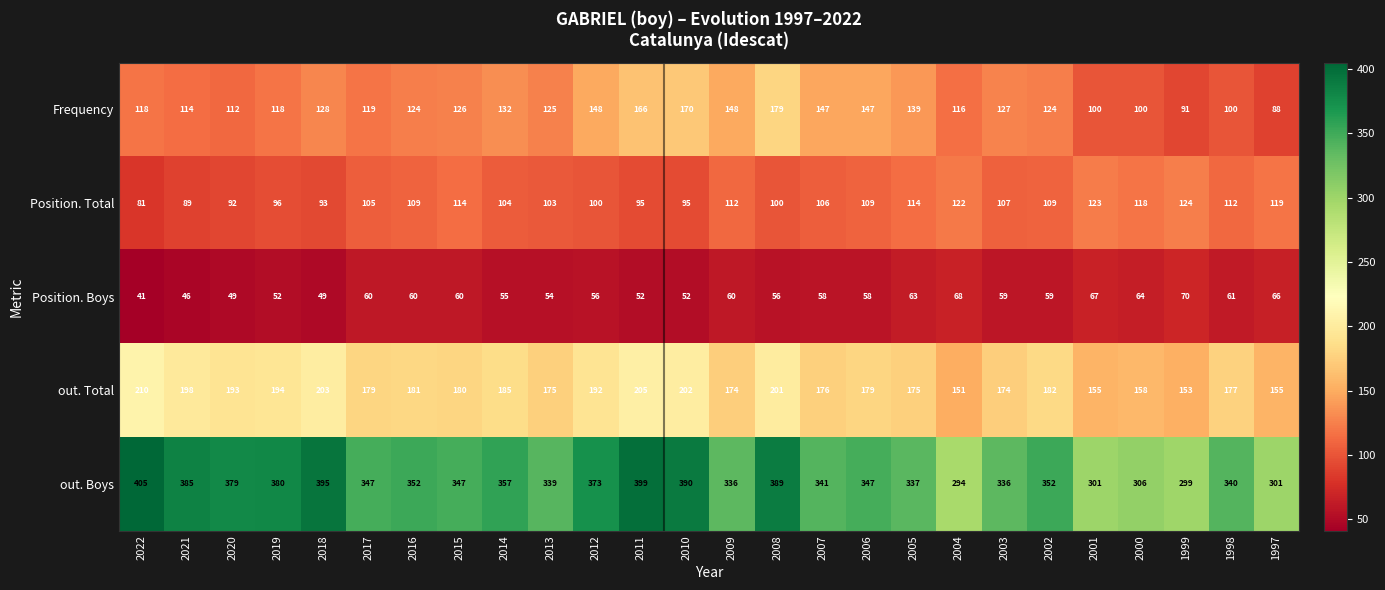

What is the smallest value displayed?

41